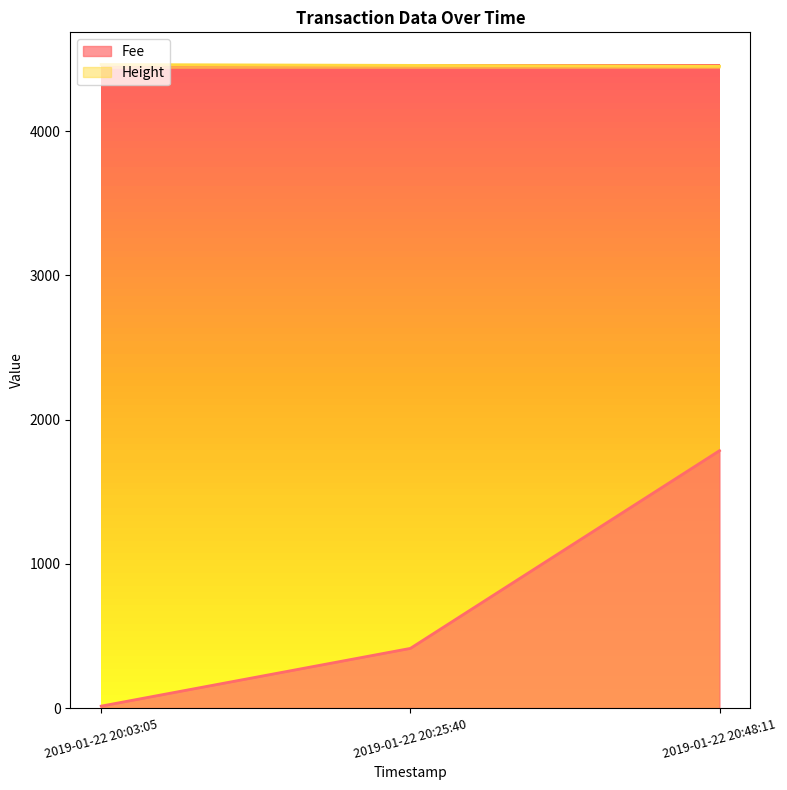

Reading left to right, list all the values displayed in this chart.

Fee: 2019-01-22 20:03:05=13.8	2019-01-22 20:25:40=414.1	2019-01-22 20:48:11=1785.2
Height: 2019-01-22 20:03:05=4463.0	2019-01-22 20:25:40=4457.0	2019-01-22 20:48:11=4451.0